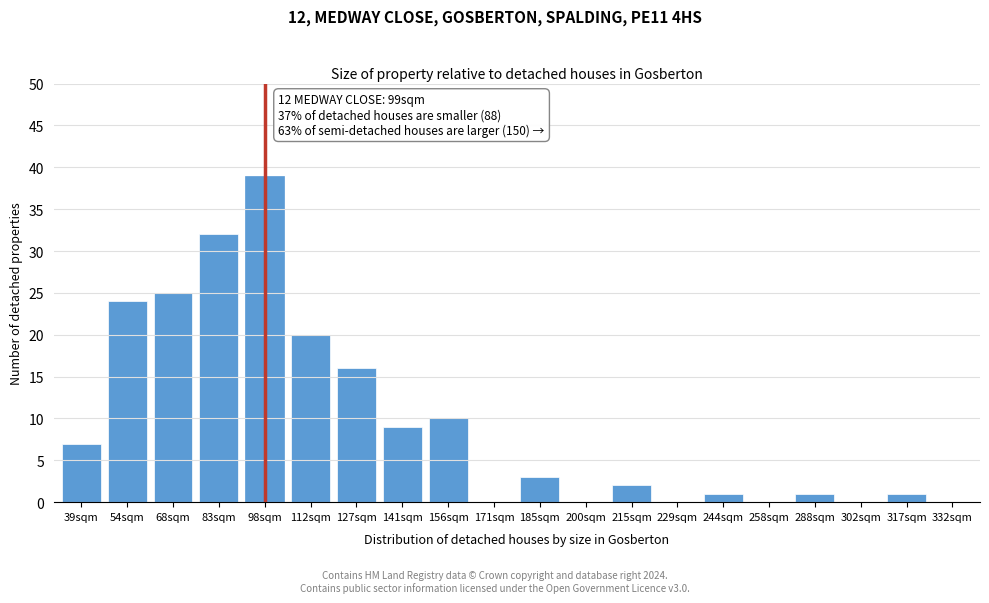

Reading left to right, extract all data points from this chart.

39sqm=7	54sqm=24	68sqm=25	83sqm=32	98sqm=39	112sqm=20	127sqm=16	141sqm=9	156sqm=10	171sqm=0	185sqm=3	200sqm=0	215sqm=2	229sqm=0	244sqm=1	258sqm=0	288sqm=1	302sqm=0	317sqm=1	332sqm=0